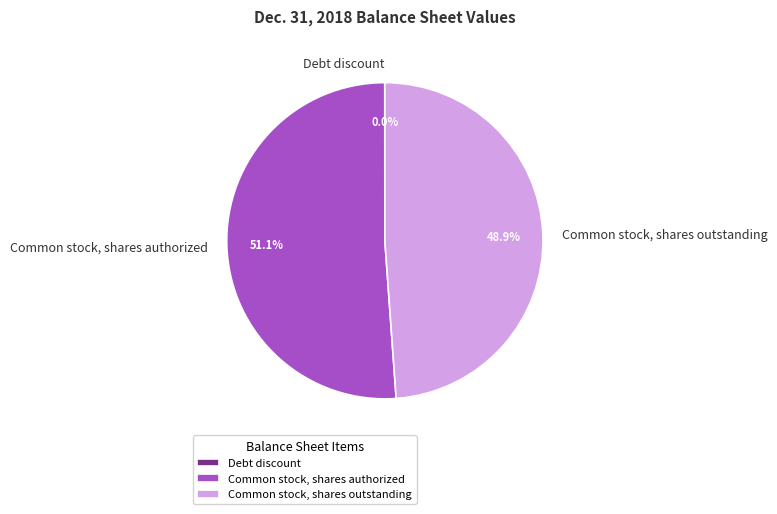

What percentage is the Common stock, shares outstanding slice, to the nearest percent?

49%